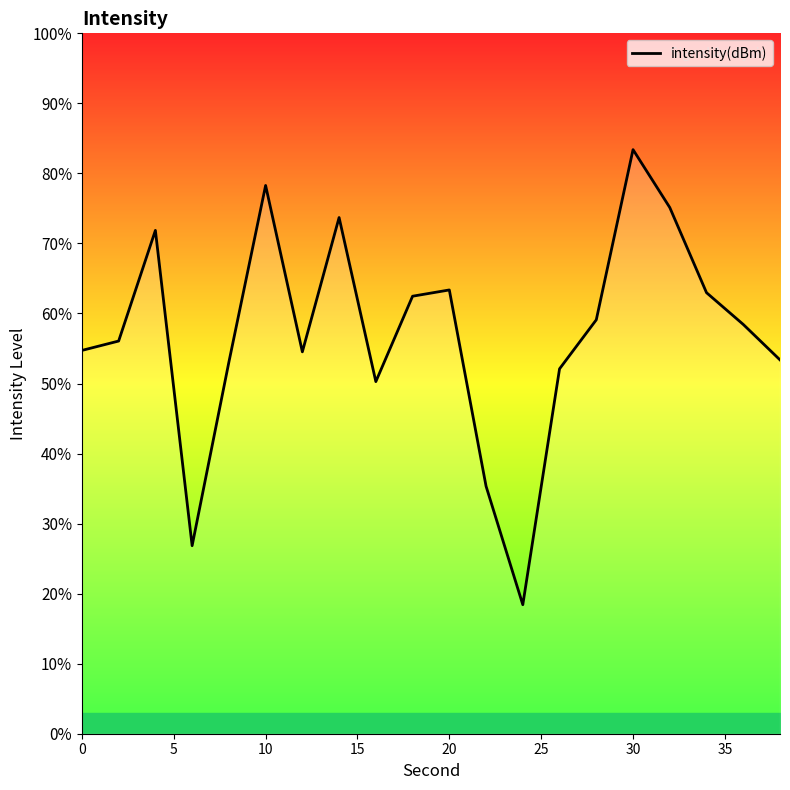

What is the difference between the maximum and minimum values?

65.0